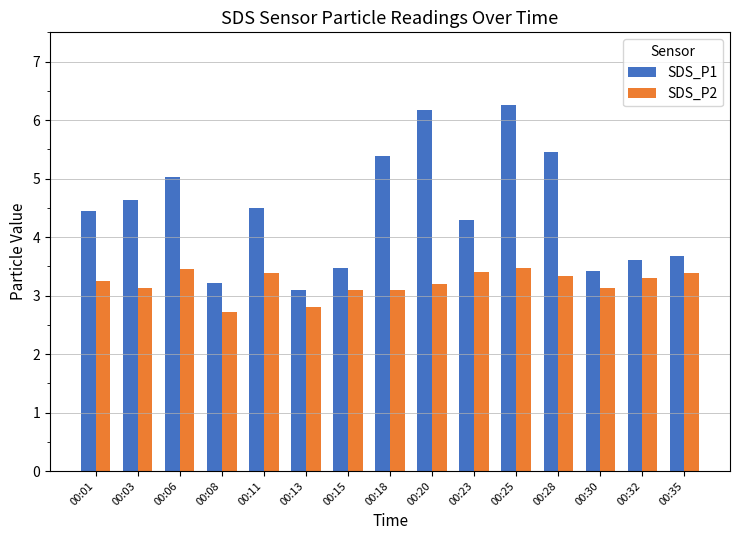

At how many categories does at least one series exceed 4?

9